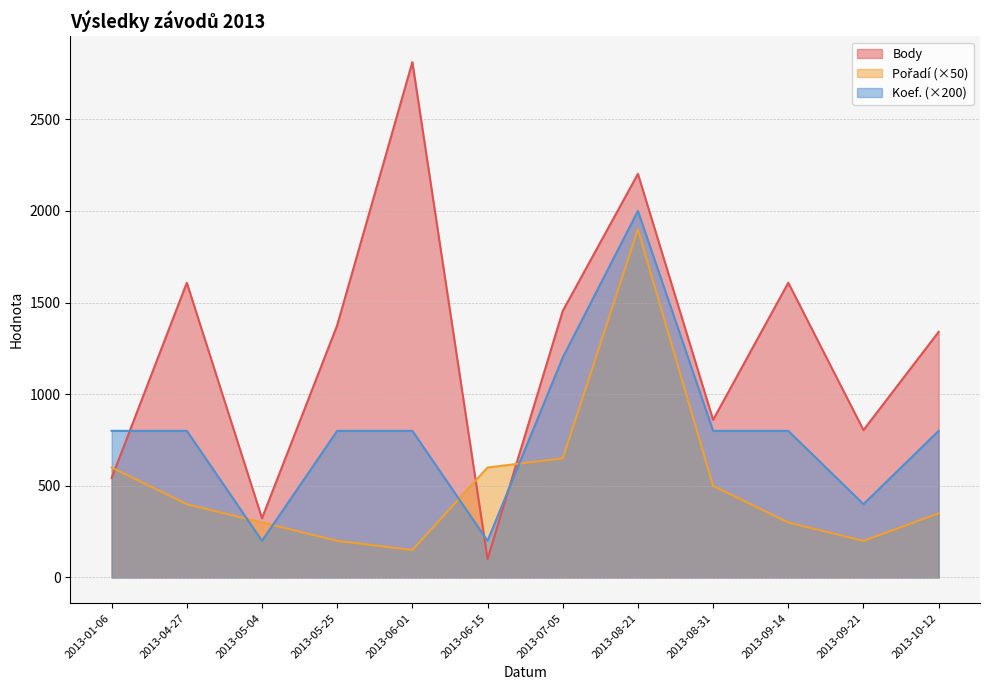

Where is the first local minimum for Body?

2013-05-04